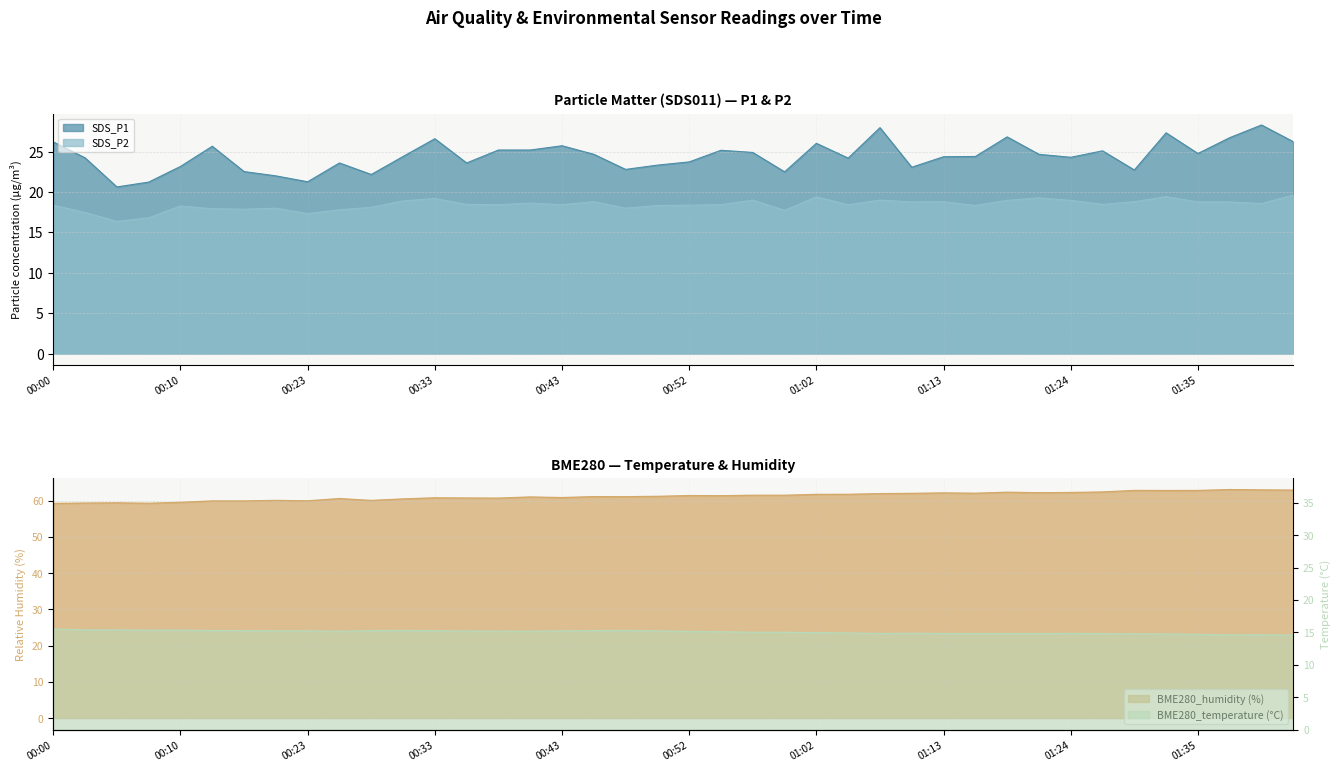

What is the label of the 6th point from the left?

00:15